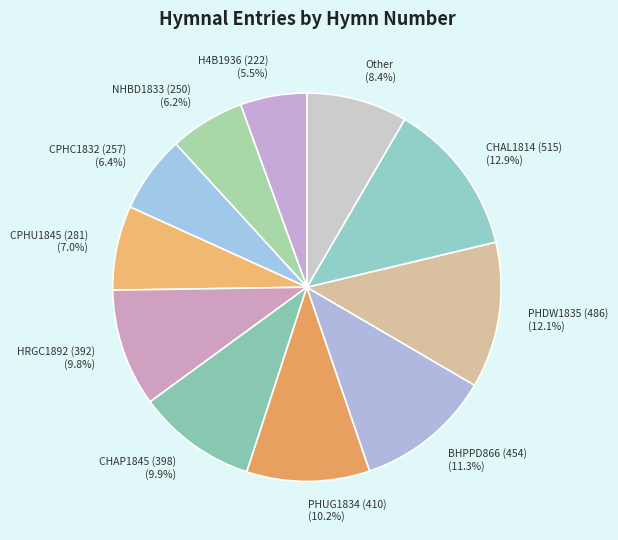

Which slice is the largest?

CHAL1814 (515)